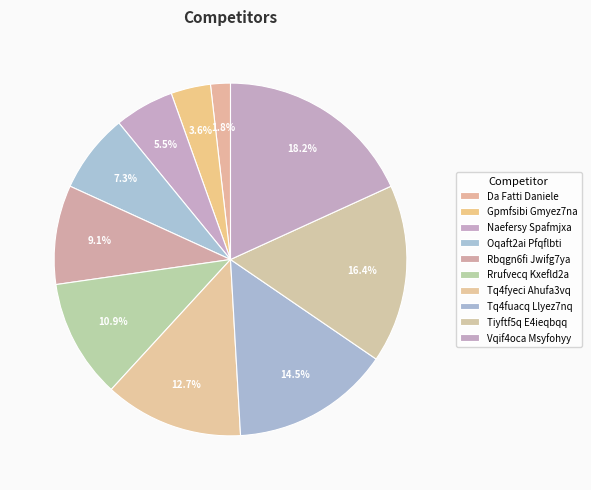

Approximately how many times larger is the value at Vqif4oca Msyfohyy compared to Tq4fuacq Llyez7nq?

1.2